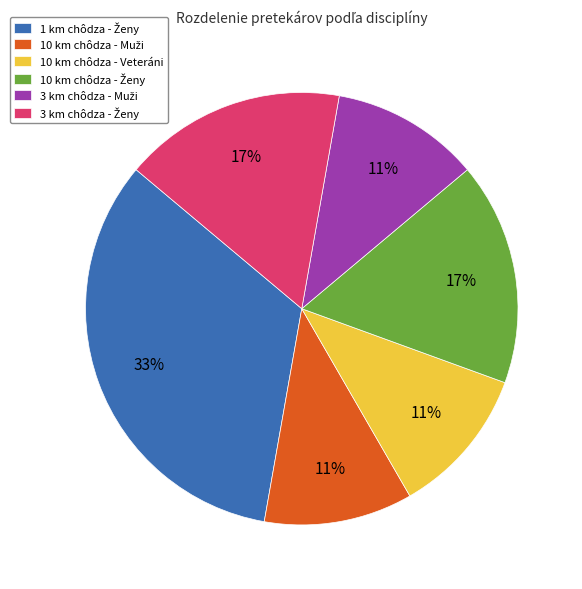

How many segments does this pie chart have?

6